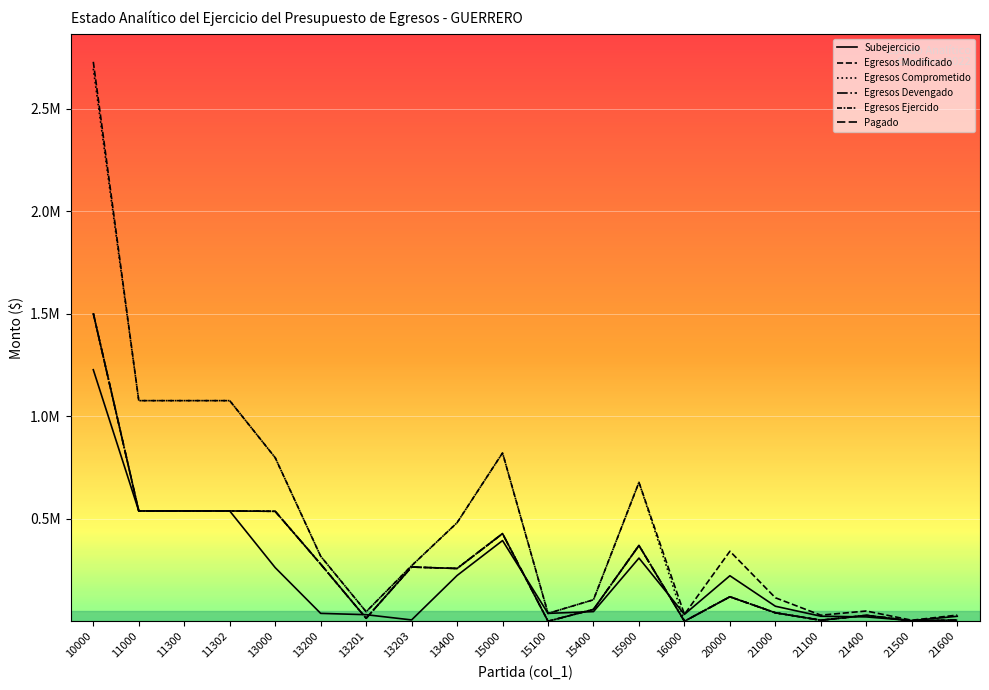

Between 15100 and 21500, which series saw the biggest shift?

Egresos Comprometido